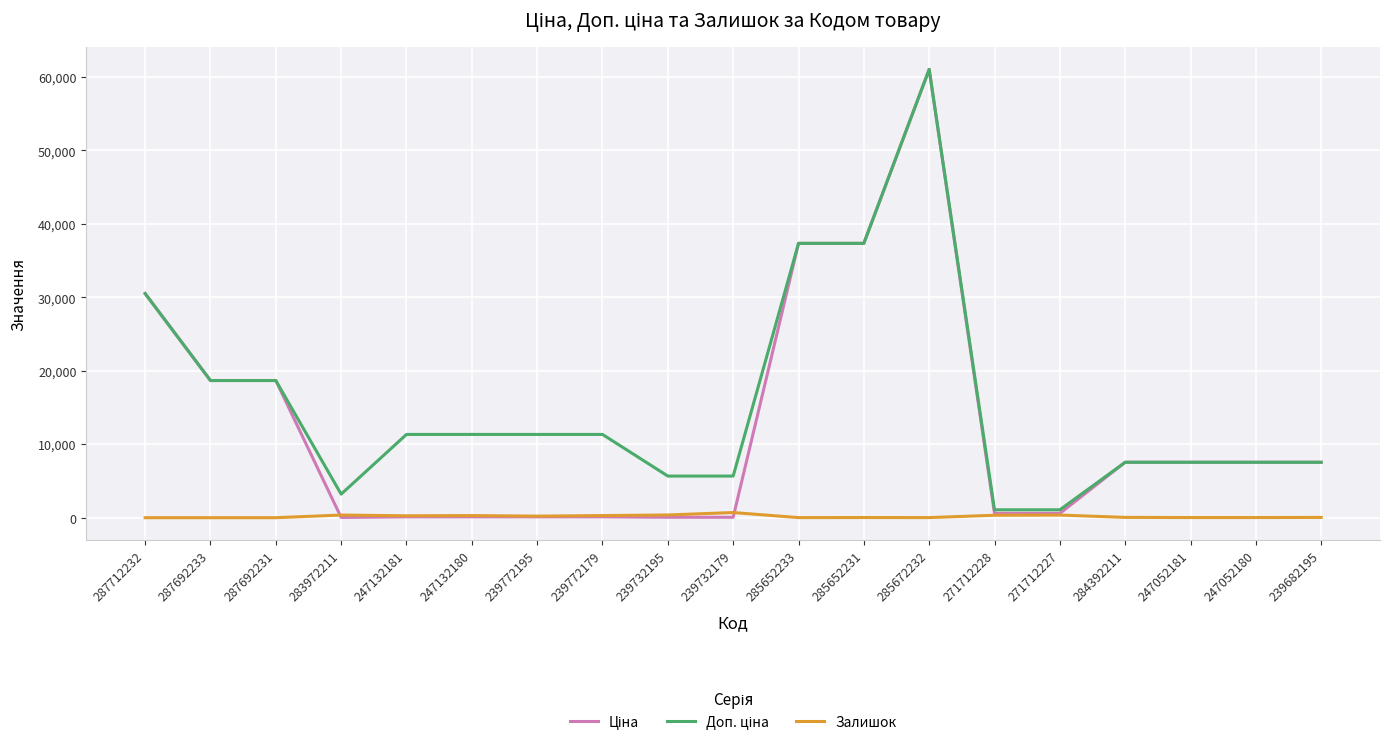

Which label corresponds to the largest value in the chart?

285672232